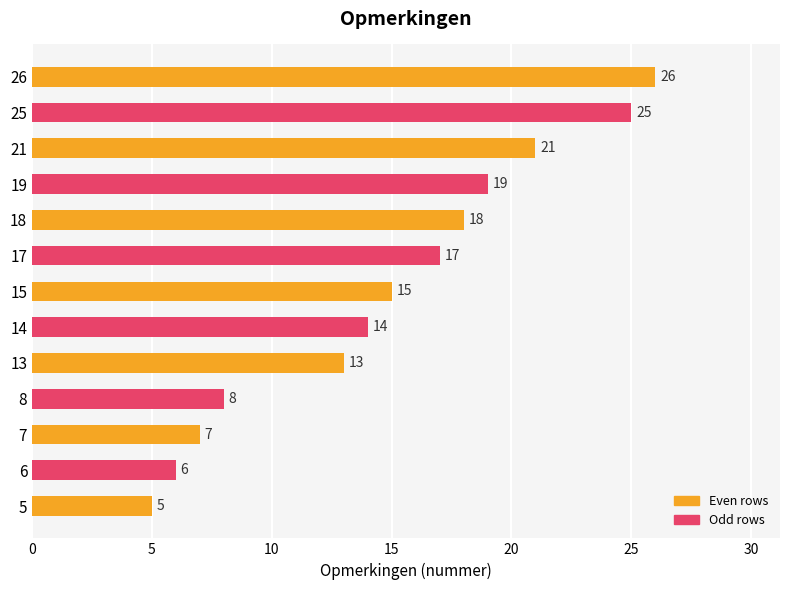

What value does the data have at 13?

13